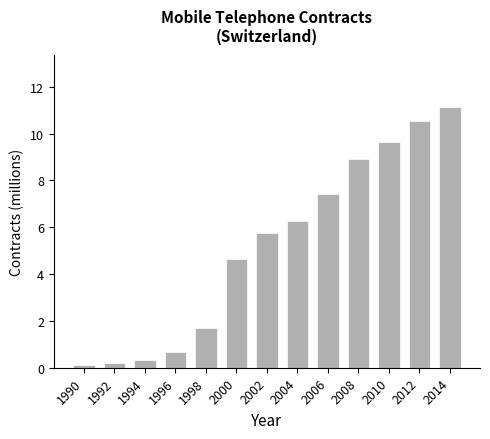

What is the minimum value shown in the chart?

0.1